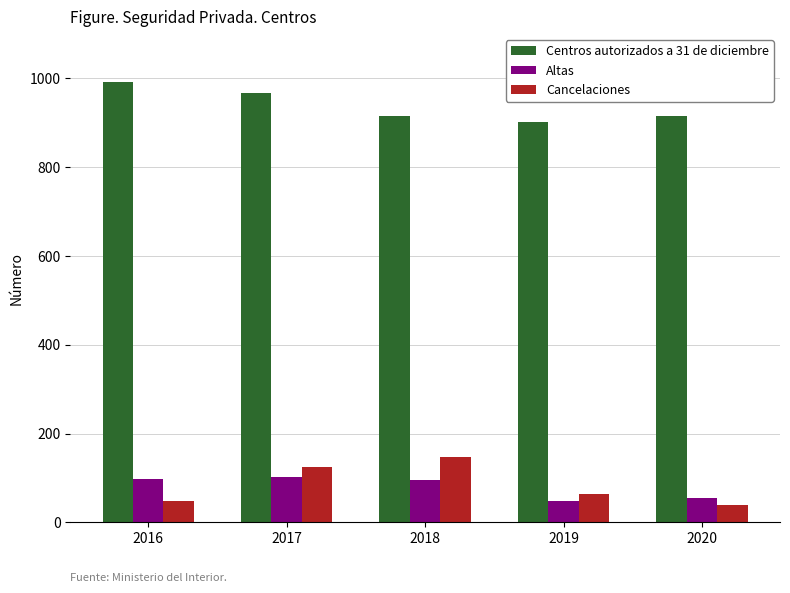

At 2019, list the series in order from smallest to largest.

Altas, Cancelaciones, Centros autorizados a 31 de diciembre